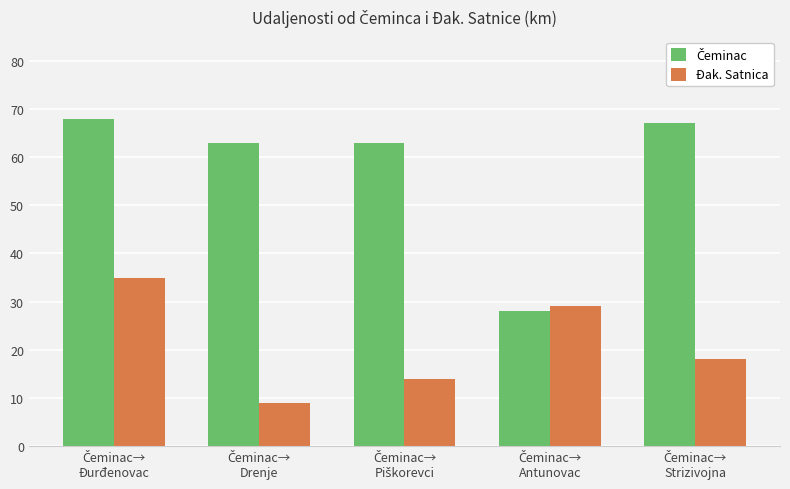

How many categories are shown in the chart?

5